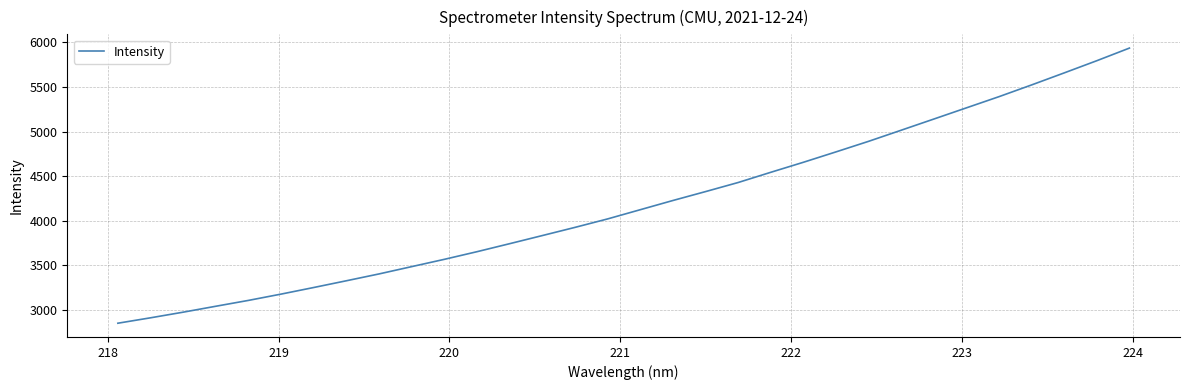

How many values are below 4123?

16